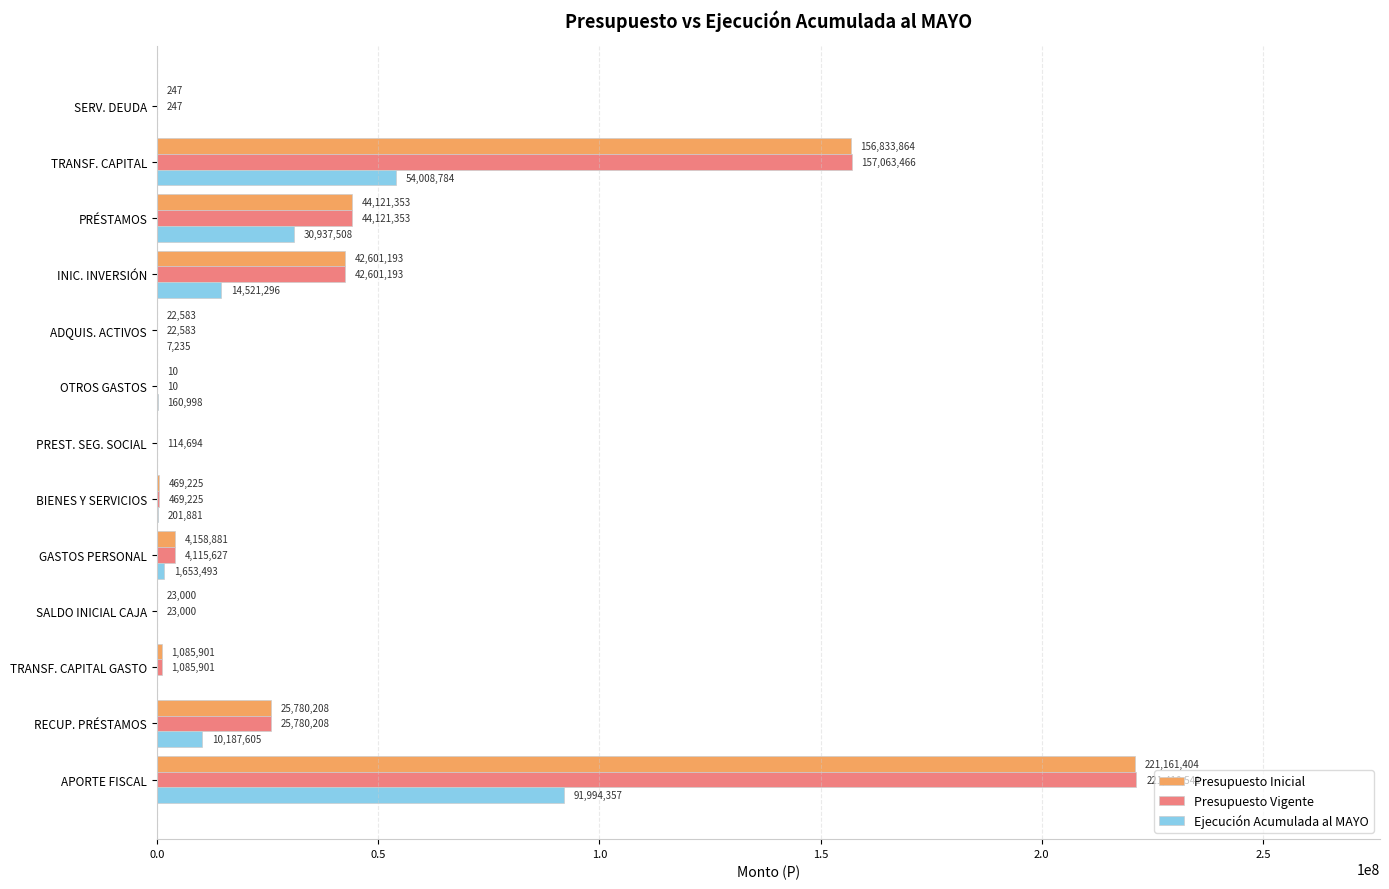

What is the sum of all Presupuesto Inicial values?

496257869